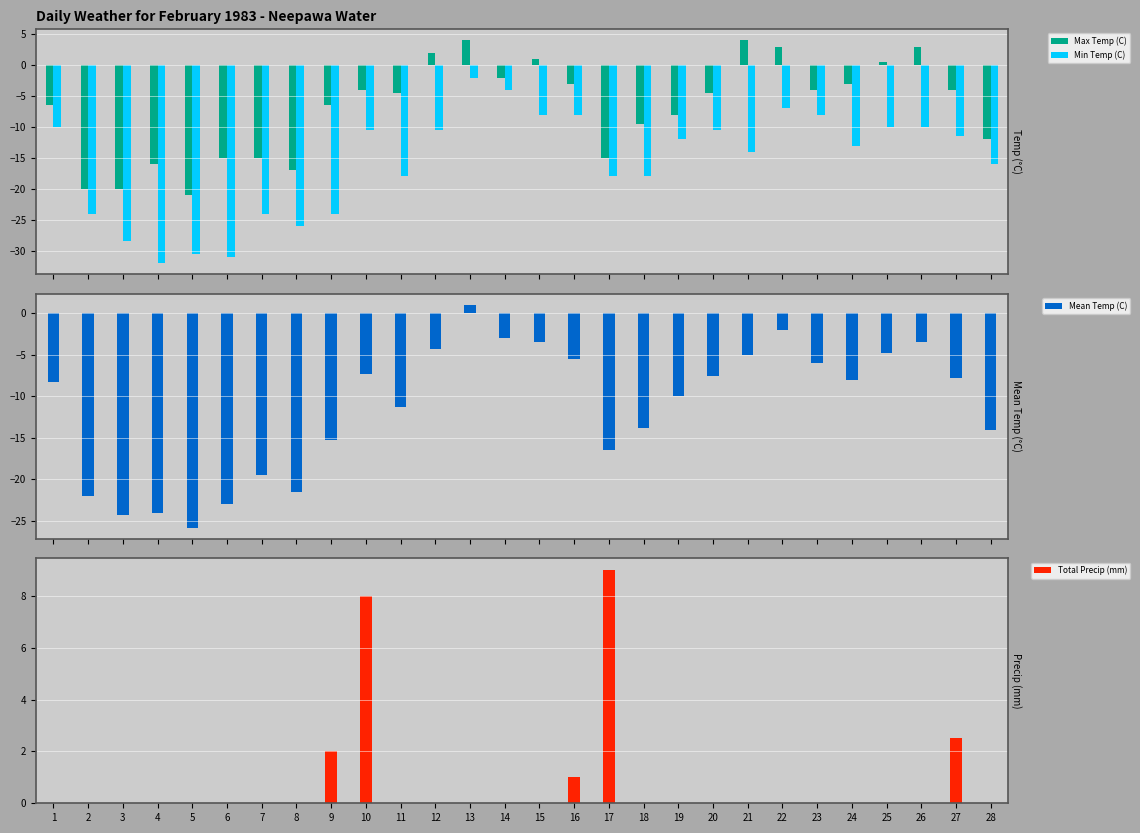

What is the highest value of the Min Temp (C) series?

-2.0